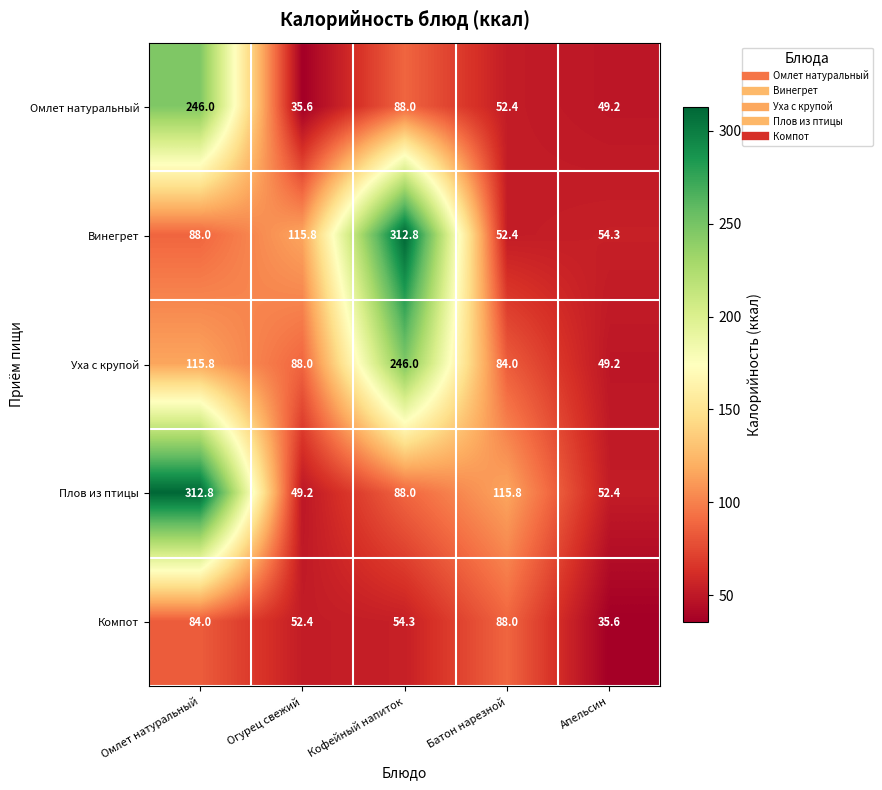

At which category is the sum across all series the highest?

Омлет натуральный